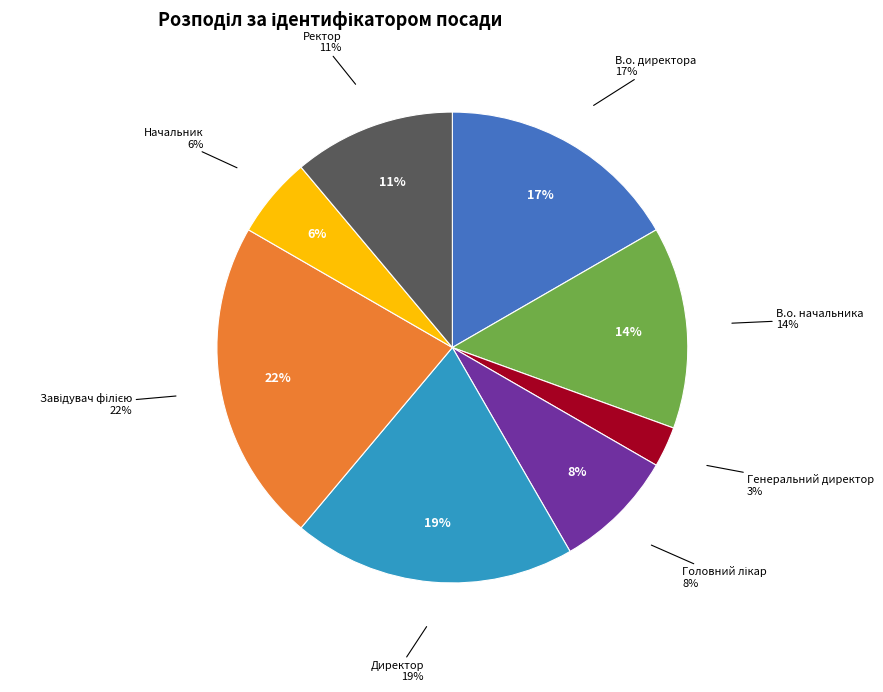

Which slice is the smallest?

Генеральний директор